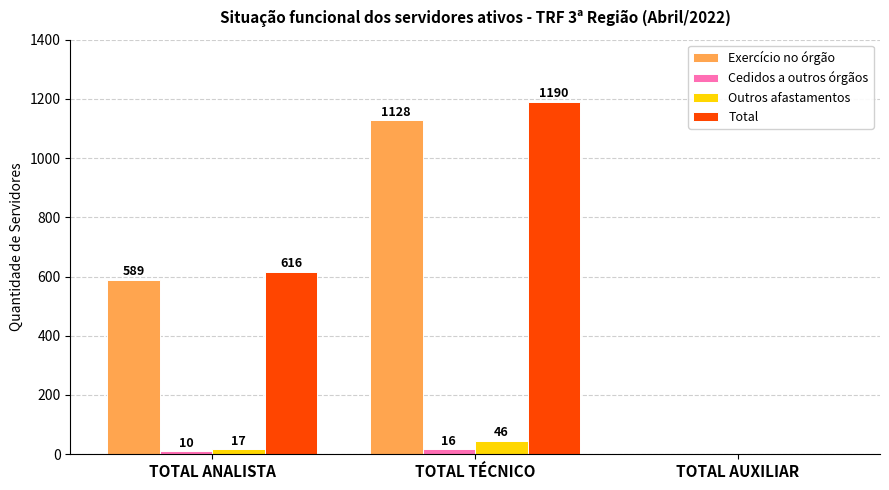

How many groups of bars are there?

3